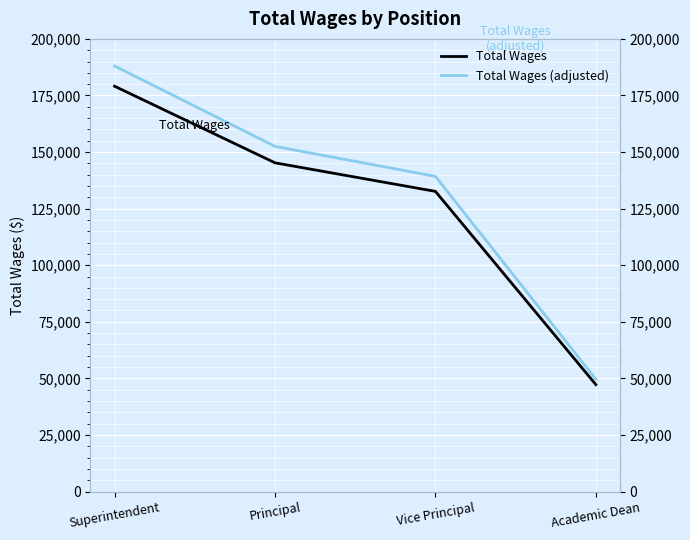

What position from the right is Superintendent?

4